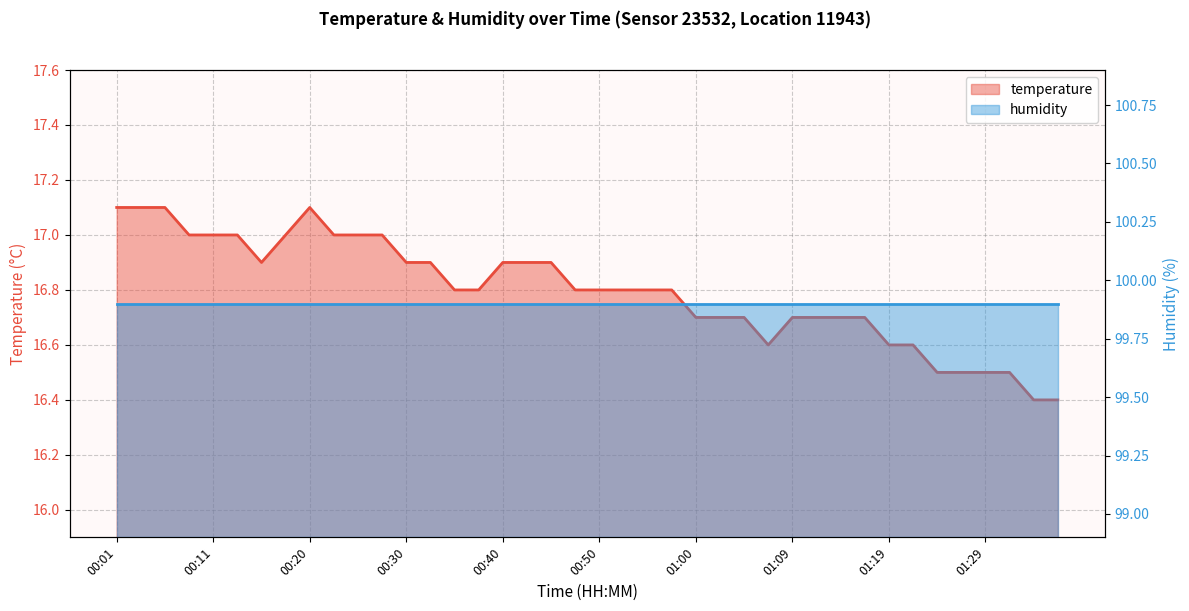

Is it true that the value at 00:15 is 16.9?

True